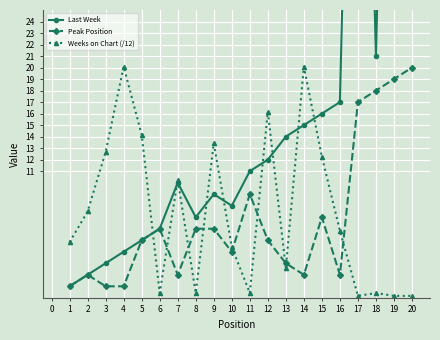

What is the lowest value of the Peak Position series?

1.0